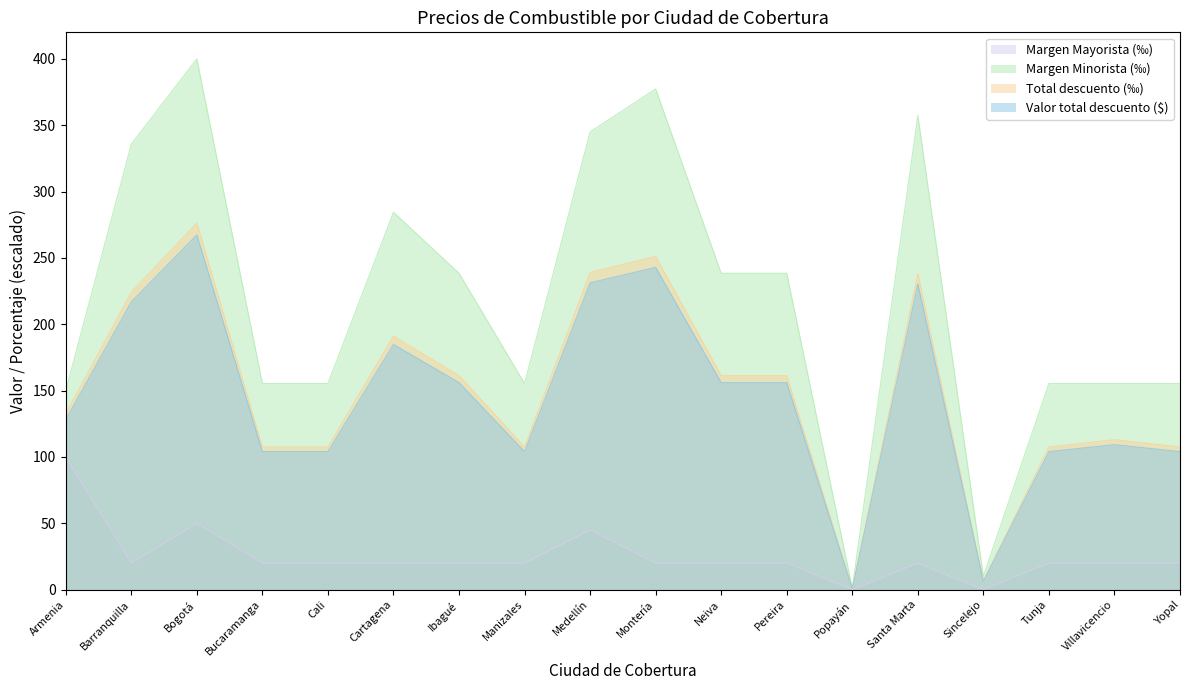

List the series in order of their peak value, lowest first.

Margen Mayorista (‰), Valor total descuento ($), Total descuento (‰), Margen Minorista (‰)